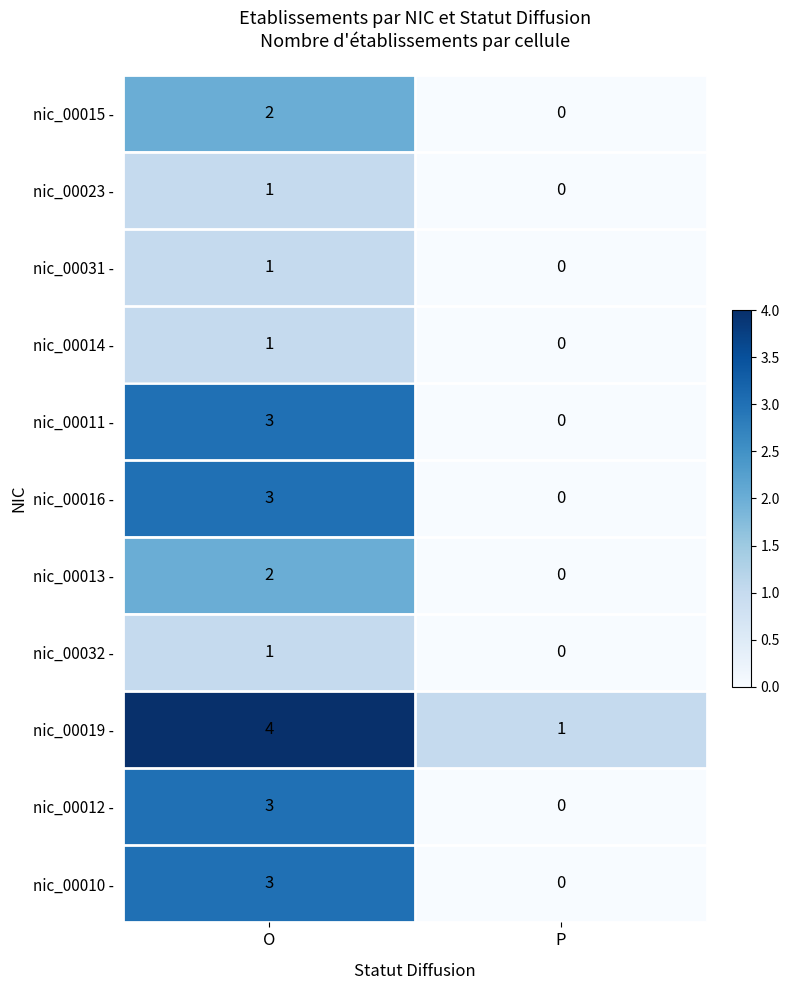

At which label is nic_00016 - closest to 1?

P